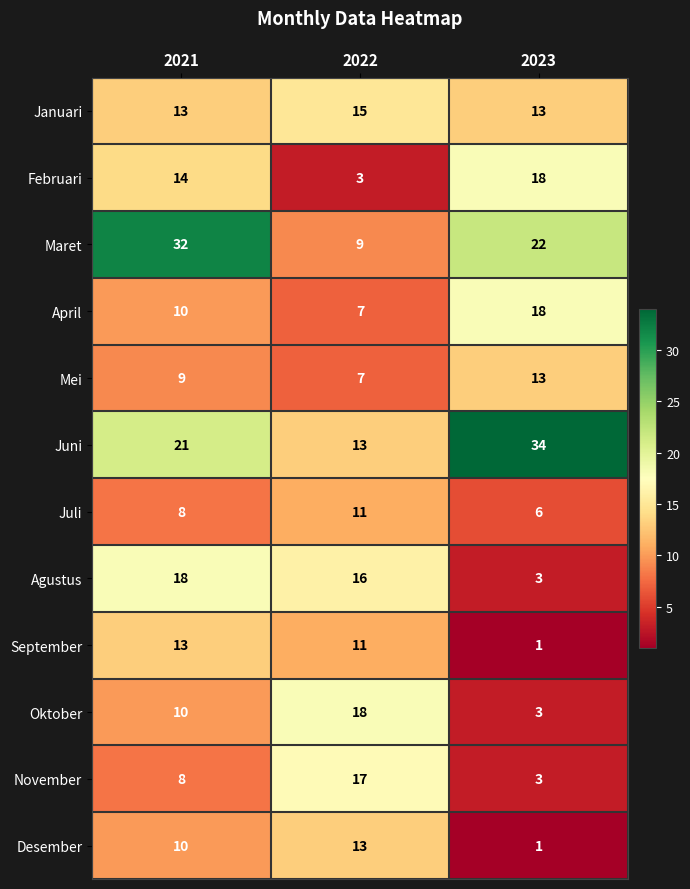

Which series has the largest total across all categories?

Juni